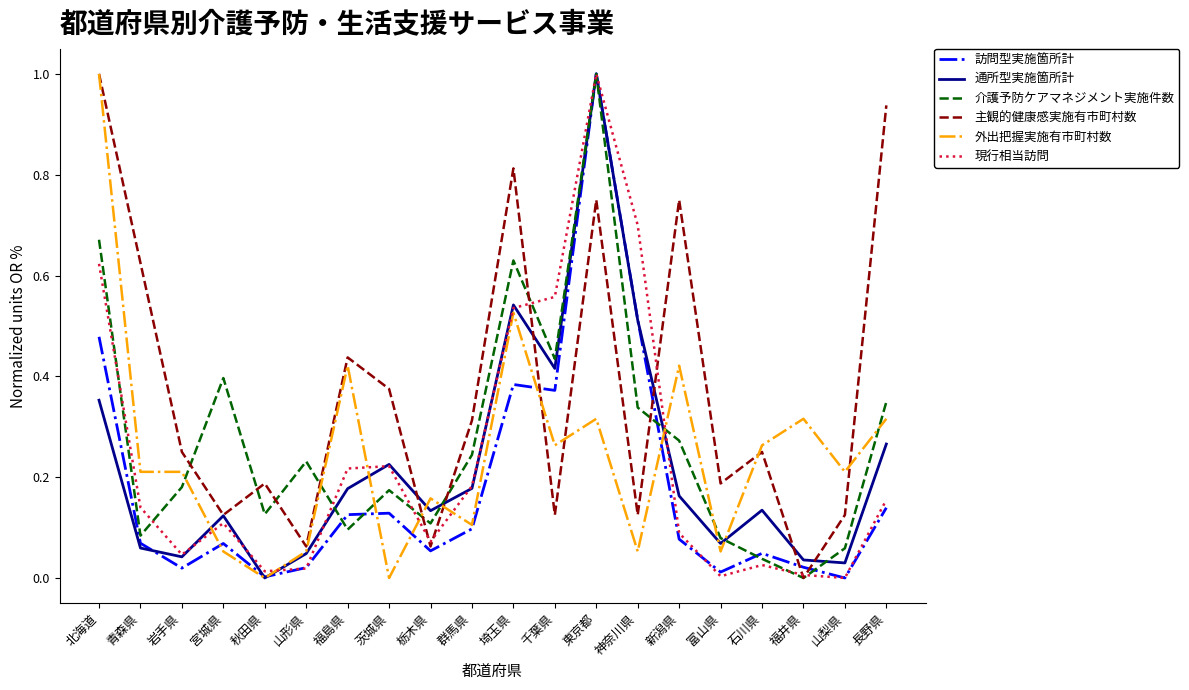

Between 北海道 and 福井県, which series saw the biggest shift?

主観的健康感実施有市町村数